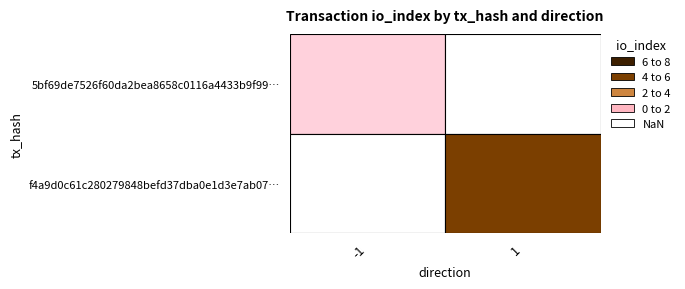

True or false: 5bf69de7526f60da2bea8658c0116a4433b9f99 has a value of -1 at direction.

False